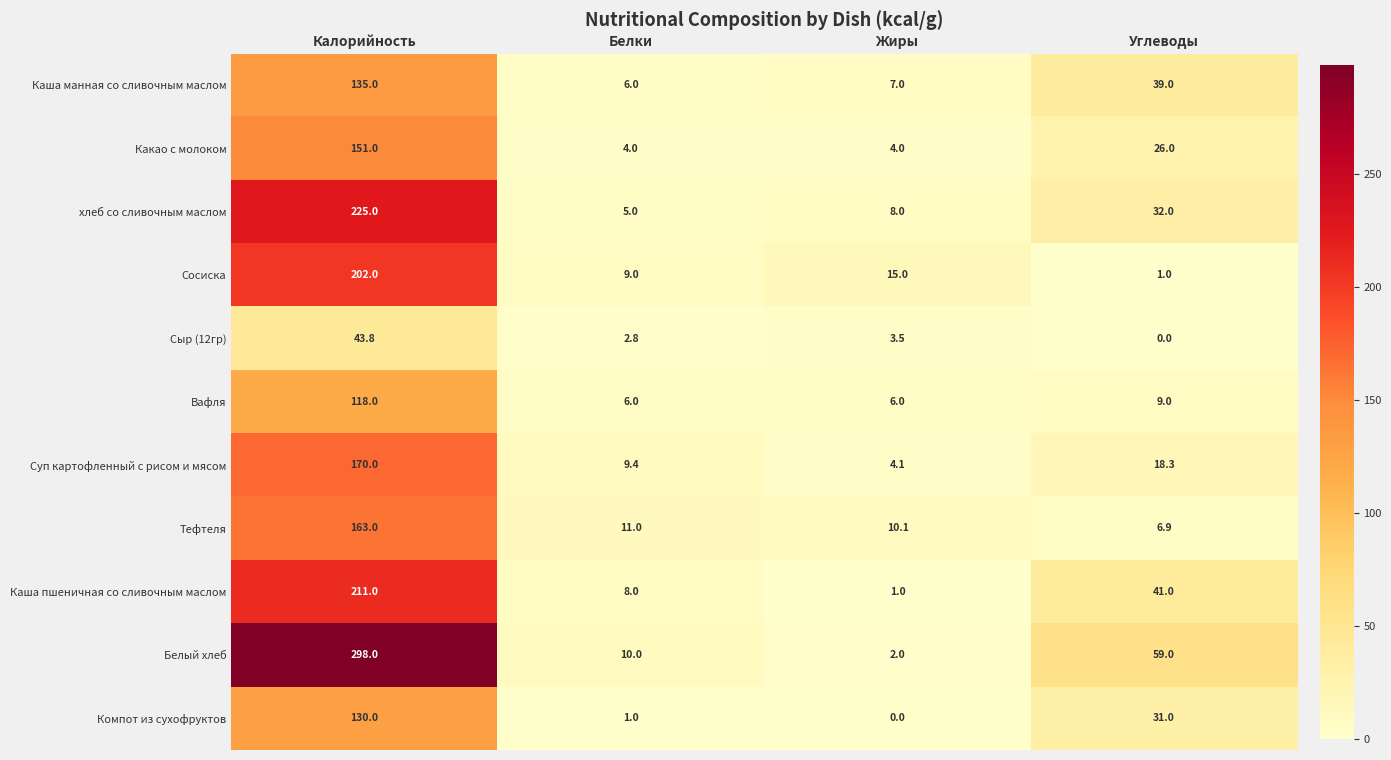

Read the Тефтеля value at Жиры.

10.1